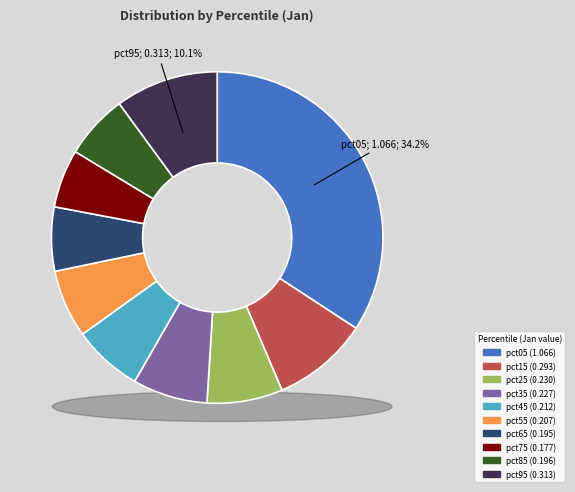

How many slices are in this pie chart?

10